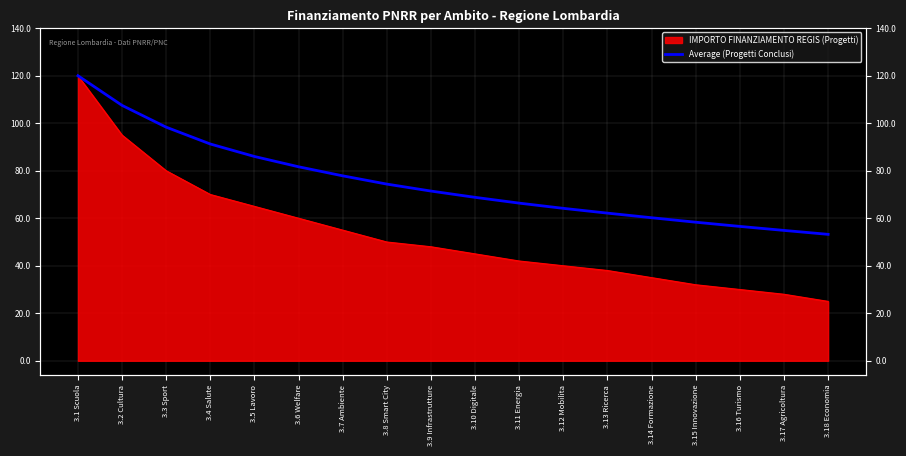

True or false: there are more than 2 points higher than both neighbors.

False